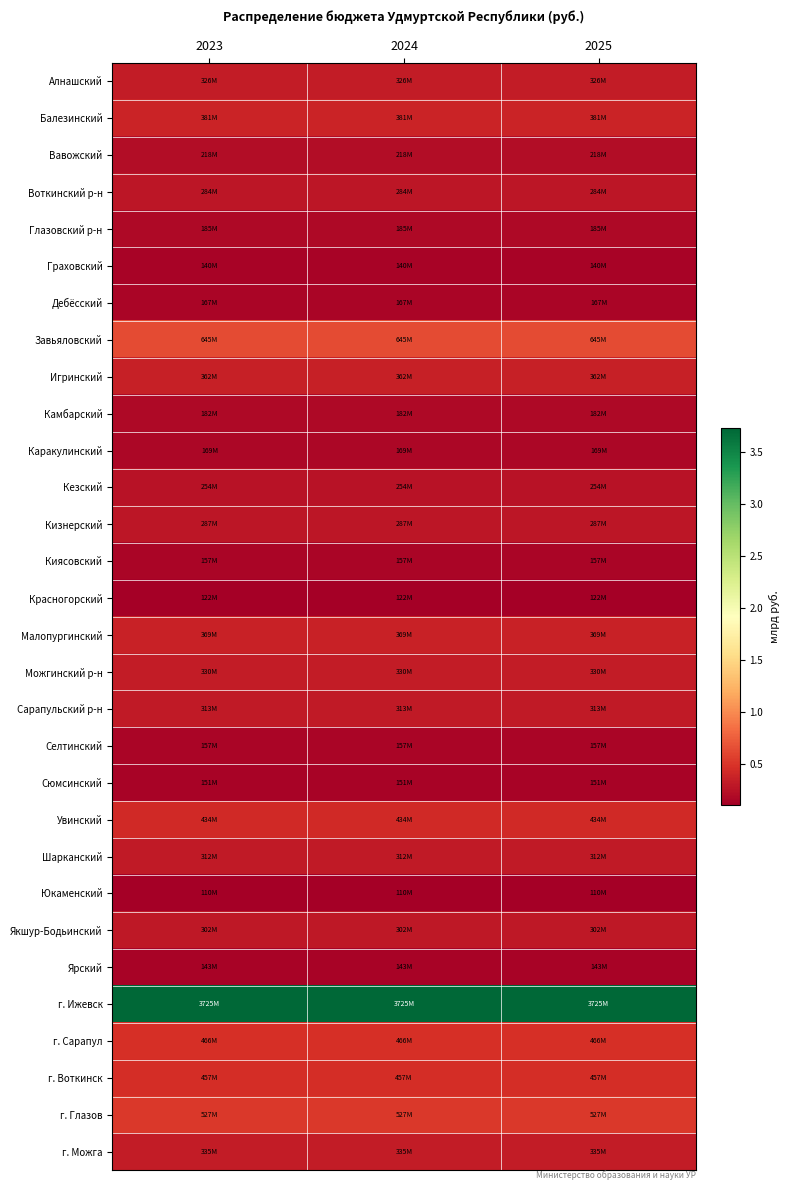

Reading left to right, transcribe all the data shown in this chart.

Алнашский: 2023=325830799.9	2024=325836049.9	2025=325729174.9
Балезинский: 2023=381075749.6	2024=381073849.6	2025=381076224.6
Вавожский: 2023=218075075.2	2024=218076375.2	2025=218010825.2
Воткинский р-н: 2023=284373875.0	2024=284380250.3	2025=284273375.3
Глазовский р-н: 2023=185220524.7	2024=185222274.7	2025=185188074.7
Граховский: 2023=140011975.4	2024=140011950.4	2025=139991525.4
Дебёсский: 2023=166580874.8	2024=166581624.8	2025=166554074.8
Завьяловский: 2023=644595350.2	2024=644572250.2	2025=644874350.2
Игринский: 2023=361631550.4	2024=361628900.1	2025=361607050.1
Камбарский: 2023=182203076.2	2024=182204550.2	2025=182156100.2
Каракулинский: 2023=169372300.2	2024=169373875.2	2025=169333975.2
Кезский: 2023=253823875.2	2024=253827825.2	2025=253681525.2
Кизнерский: 2023=286816850.2	2024=286816850.2	2025=286761750.2
Киясовский: 2023=157477700.0	2024=157476700.0	2025=157451050.0
Красногорский: 2023=122202350.3	2024=122203600.3	2025=122152775.3
Малопургинский: 2023=368574349.6	2024=368572124.6	2025=368589699.6
Можгинский р-н: 2023=330232249.6	2024=330235624.6	2025=330174349.6
Сарапульский р-н: 2023=312859874.8	2024=312858675.3	2025=312850600.3
Селтинский: 2023=157252049.7	2024=157253024.8	2025=157218849.8
Сюмсинский: 2023=151292998.6	2024=151294099.6	2025=151371299.6
Увинский: 2023=433989075.1	2024=433992175.1	2025=434359175.1
Шарканский: 2023=311651624.8	2024=311651099.8	2025=311655374.8
Юкаменский: 2023=110492975.4	2024=110494750.4	2025=110454850.4
Якшур-Бодьинский: 2023=301663449.6	2024=301666349.6	2025=301577524.6
Ярский: 2023=142940376.4	2024=142941850.4	2025=142889600.4
г. Ижевск: 2023=3725073360.6	2024=3725065885.0	2025=3725186535.0
г. Сарапул: 2023=466122300.4	2024=466122150.4	2025=466042350.4
г. Воткинск: 2023=456521376.4	2024=456505625.4	2025=456735525.4
г. Глазов: 2023=527301898.8	2024=527297849.8	2025=527368149.8
г. Можга: 2023=335190548.7	2024=335187749.7	2025=335140249.7